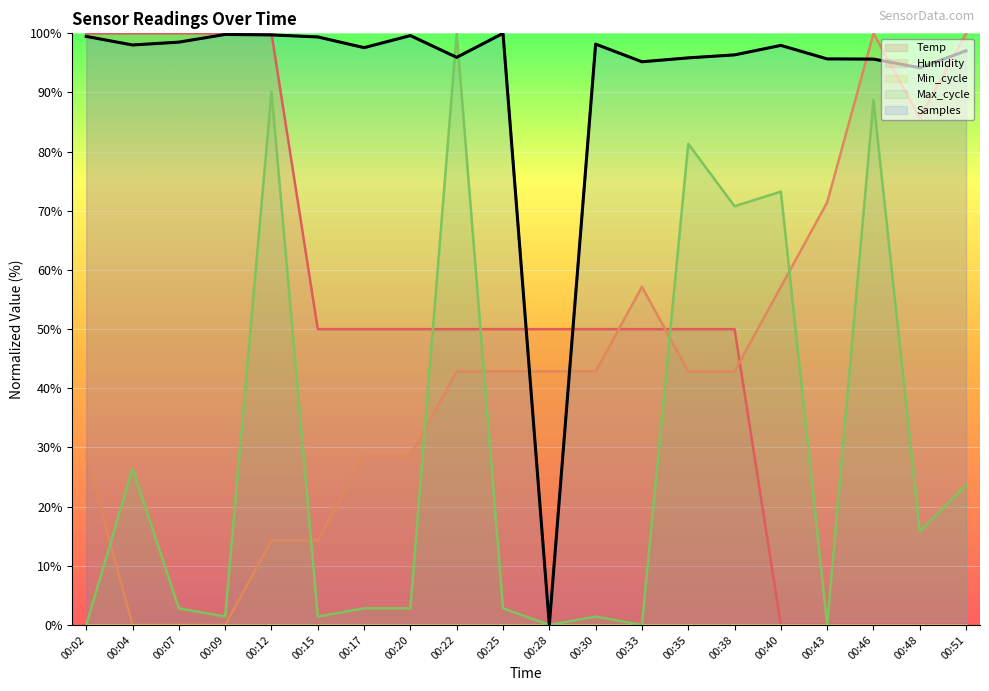

Is the value of Temp at 00:12 greater than the value of Humidity at 00:25?

Yes